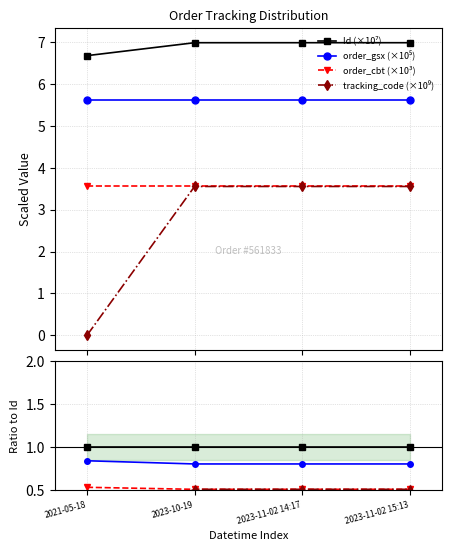

True or false: order_gsx (×10⁵) and Id (×10⁷) intersect in this chart.

False